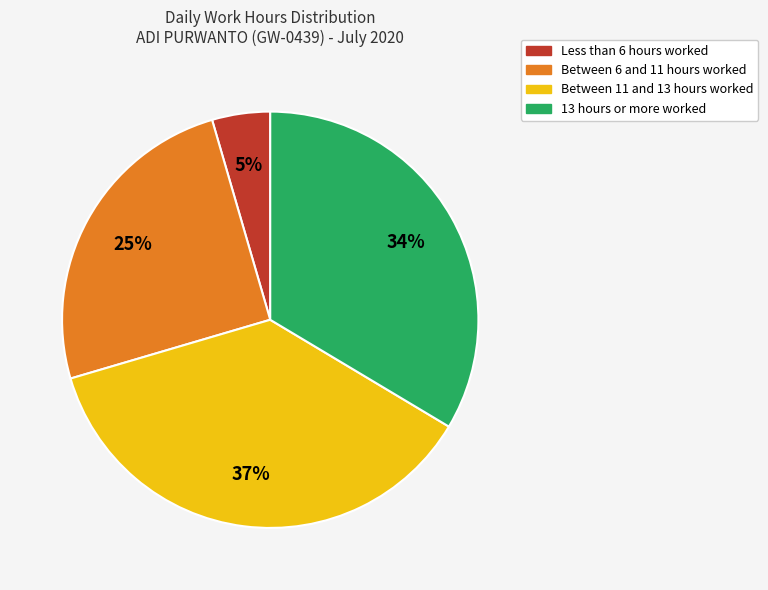

Does any single category account for the majority?

No